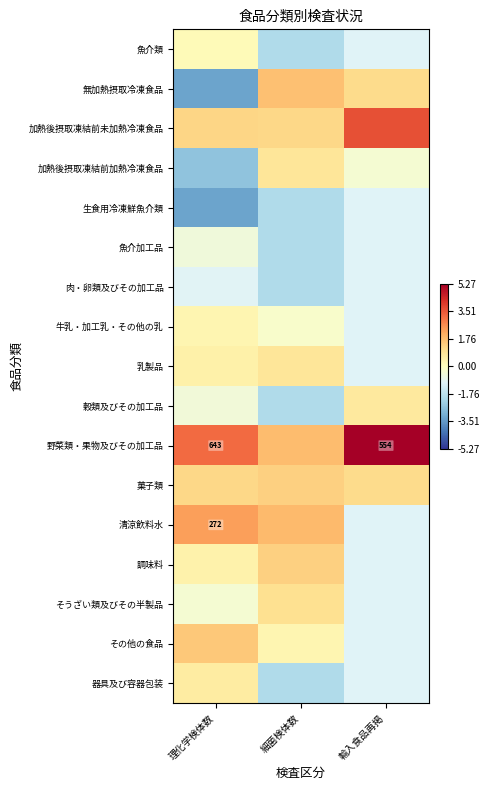

The value of その他の食品 at 理化学検体数 is 1.5. True or false?

True